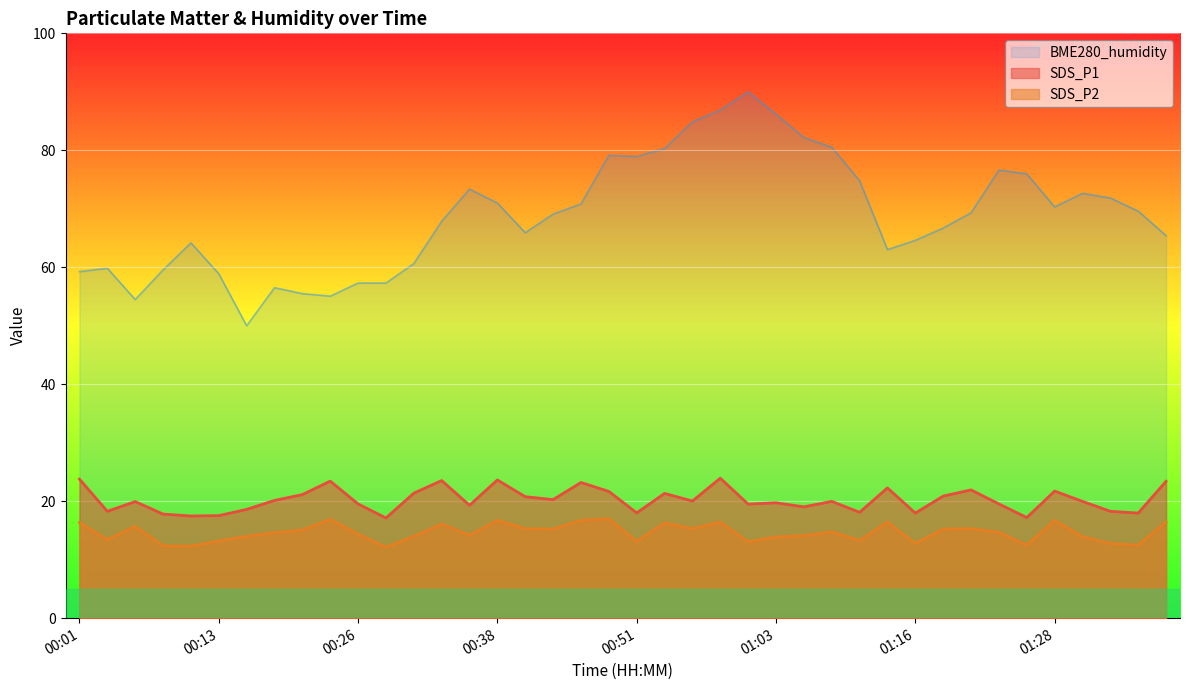

What position from the right is 00:23?

31